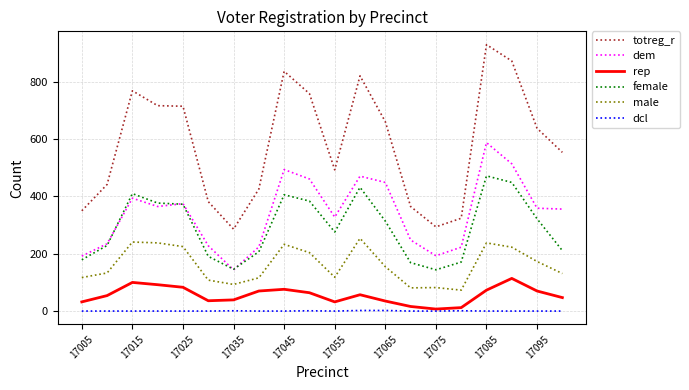

List the series in order of their peak value, lowest first.

dcl, rep, male, female, dem, totreg_r